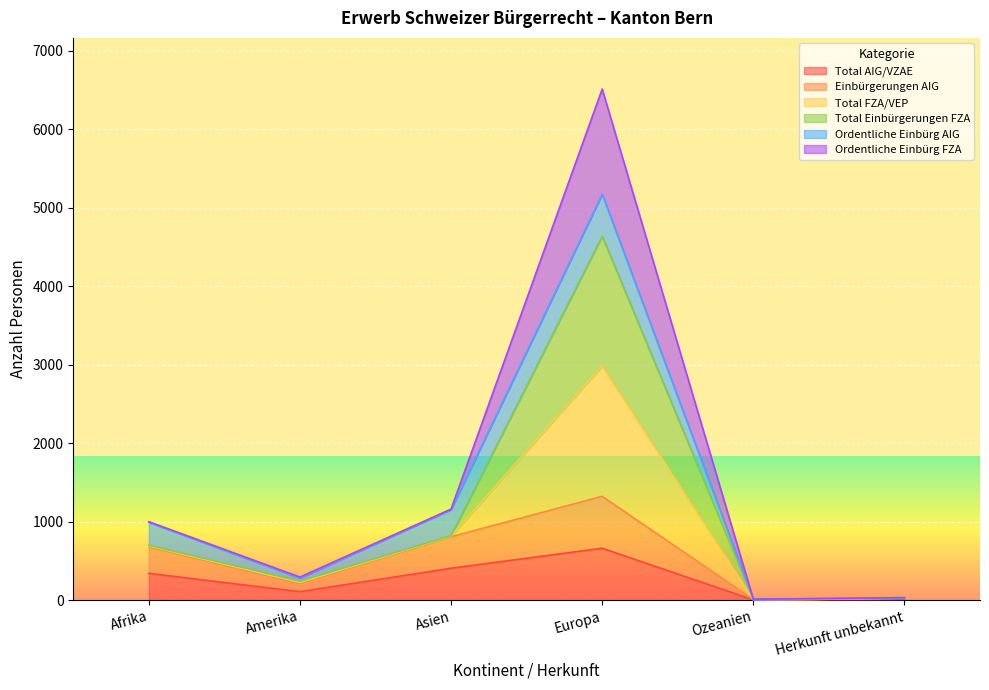

Does the chart display data point markers on the line(s)?

No